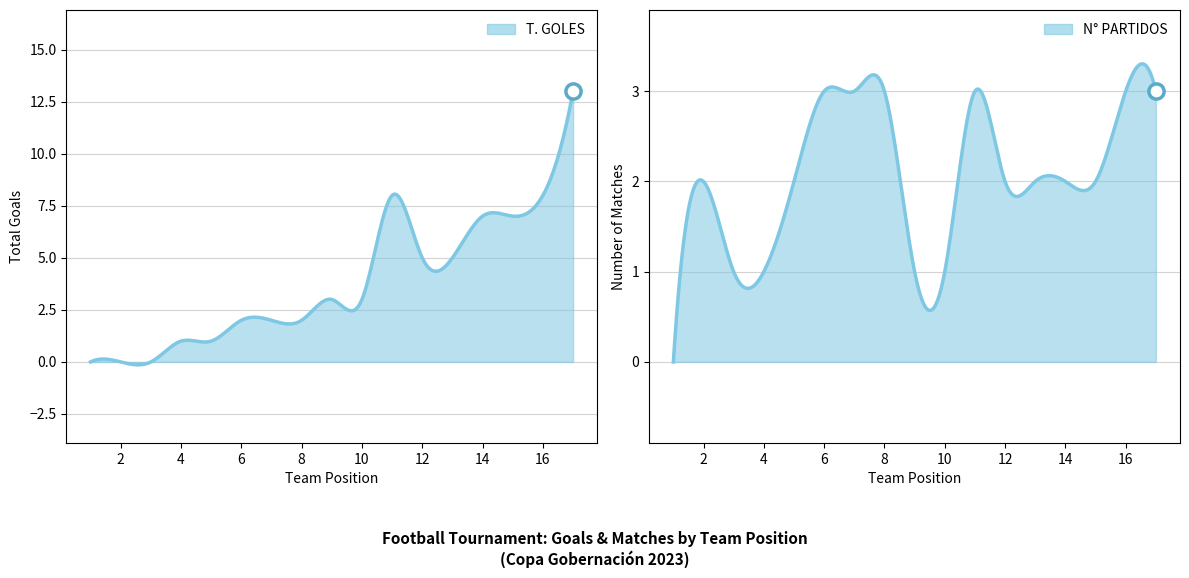

Which series has the largest Y range (max minus min)?

T. GOLES